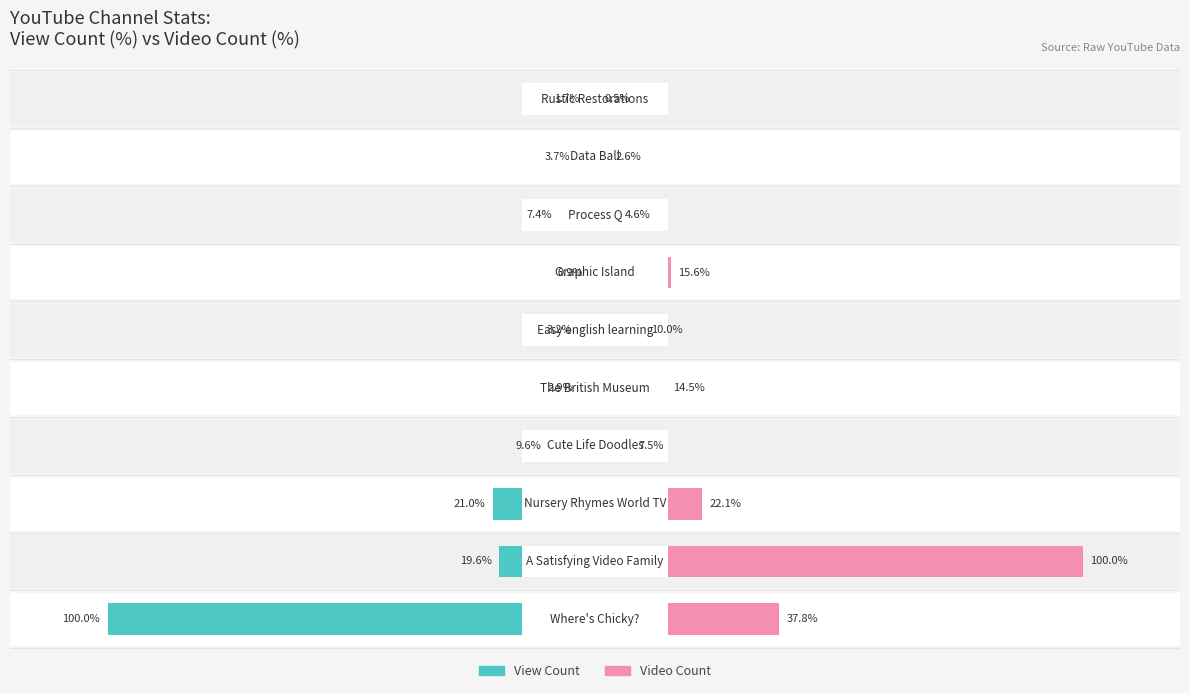

Reading left to right, transcribe all the data shown in this chart.

View Count: 0=-100.0	1=-19.6	2=-21.0	3=-9.6	4=-2.9	5=-3.2	6=-0.9	7=-7.4	8=-3.7	9=-1.7
Video Count: 0=37.8	1=100.0	2=22.1	3=7.5	4=14.5	5=10.0	6=15.6	7=4.6	8=2.6	9=0.5